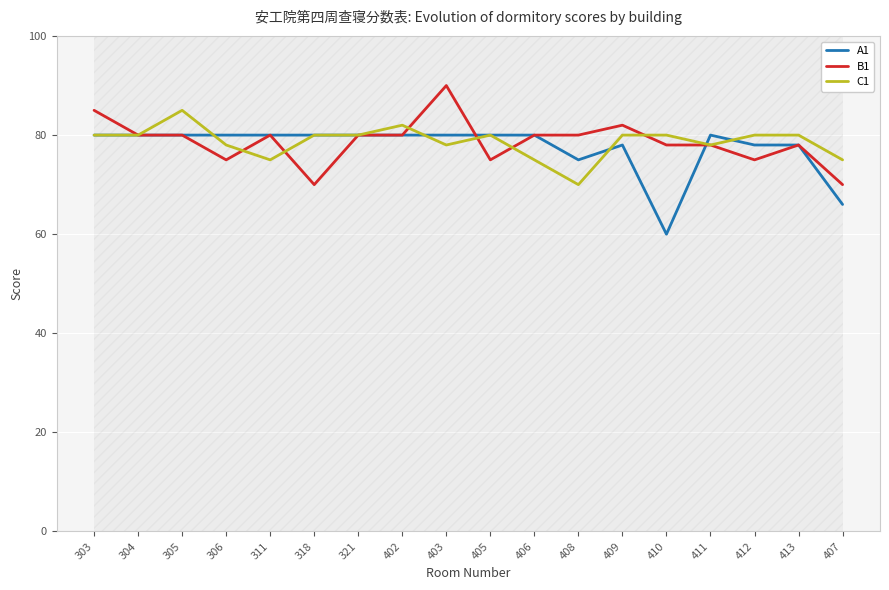

Which series has the widest spread of values?

A1